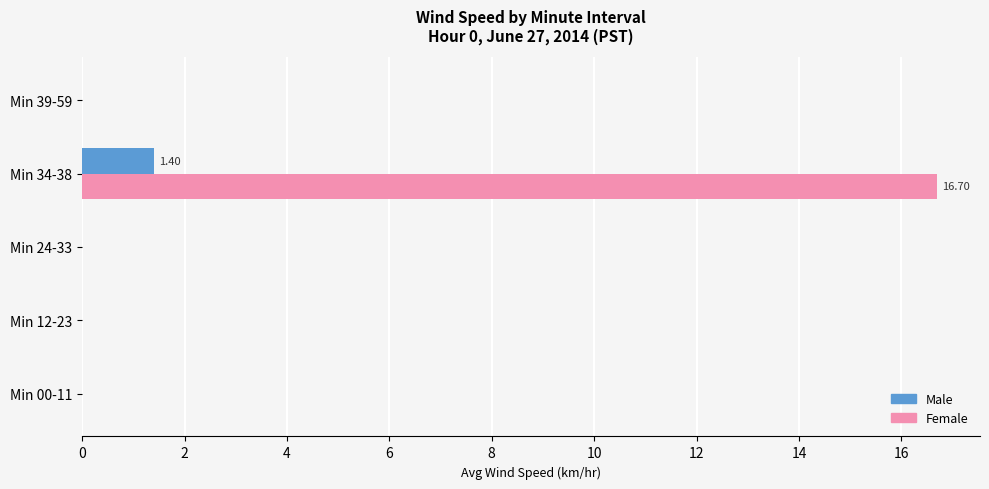

At which category is the sum across all series the highest?

Min 34-38